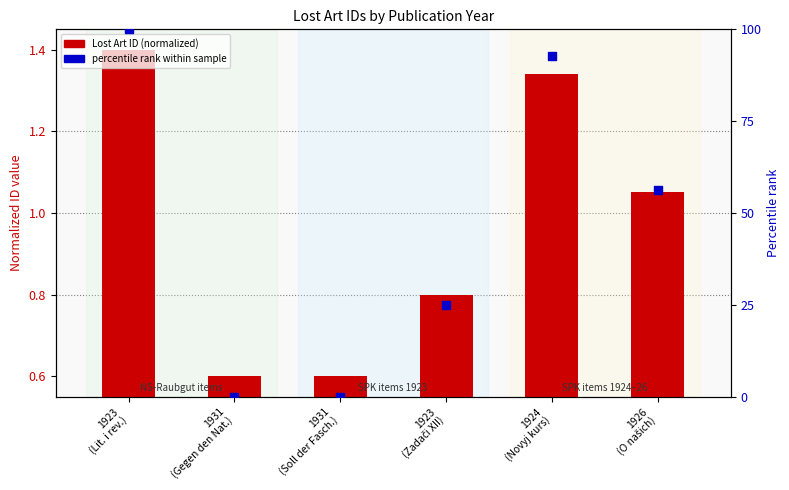

What are all the series names shown in the legend?

Lost Art ID (normalized), percentile rank within sample